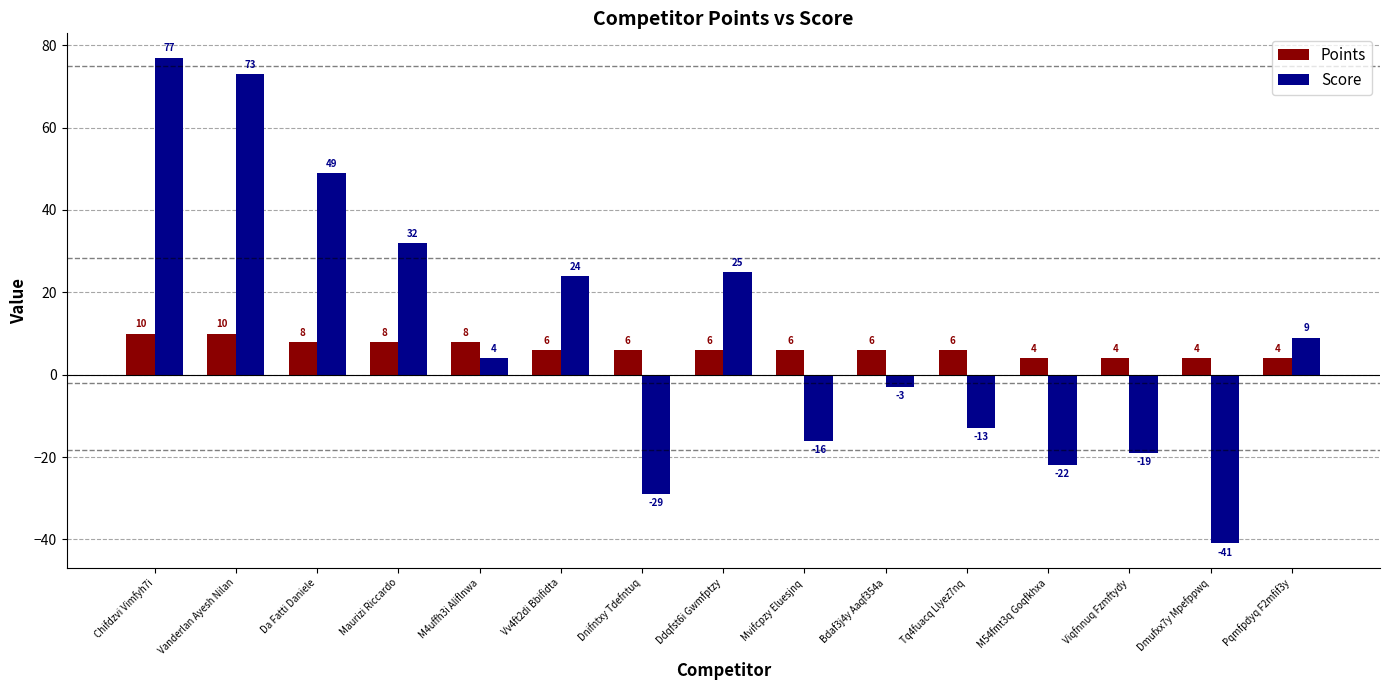

What is the difference between the maximum and minimum values in the Score series?

118